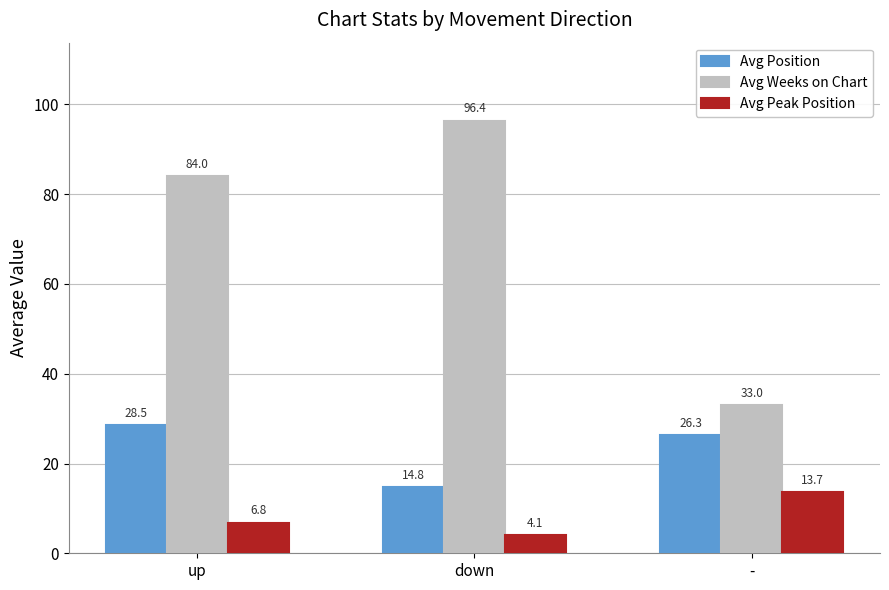

True or false: Avg Weeks on Chart has a value of 53.3 at -.

False